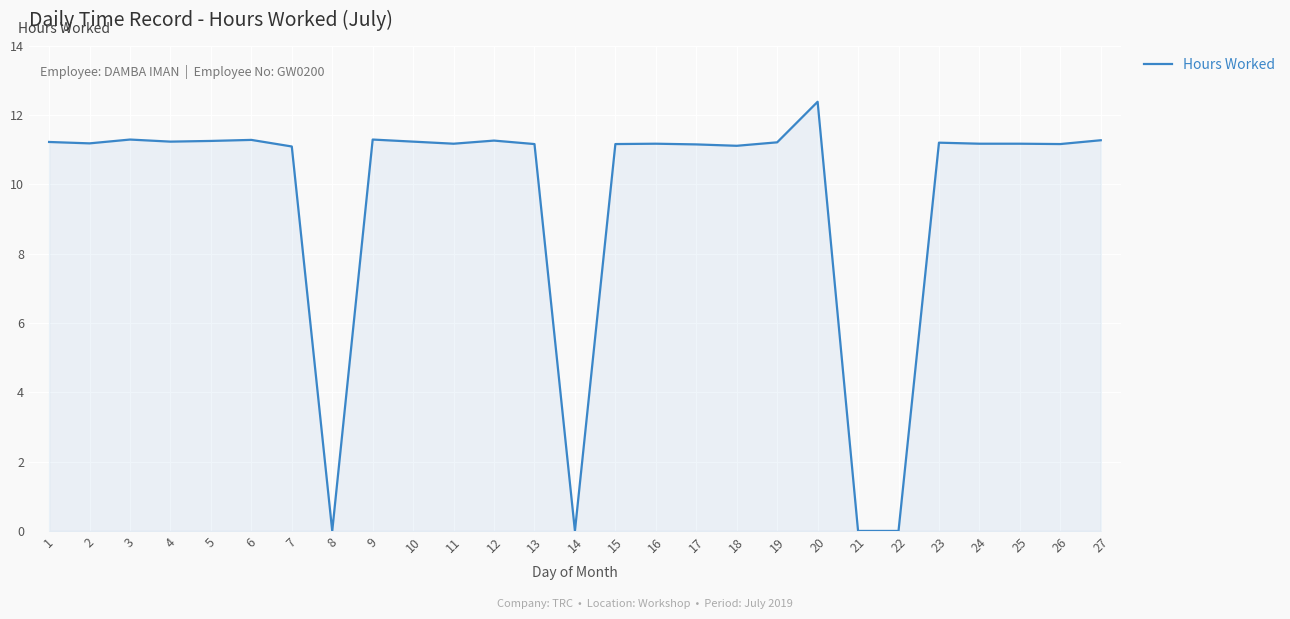

Which has a higher value, 14 or 9?

9